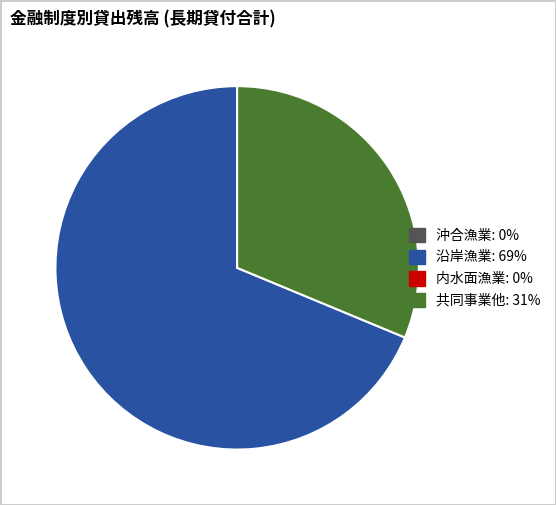

Is there a majority slice in this chart?

Yes